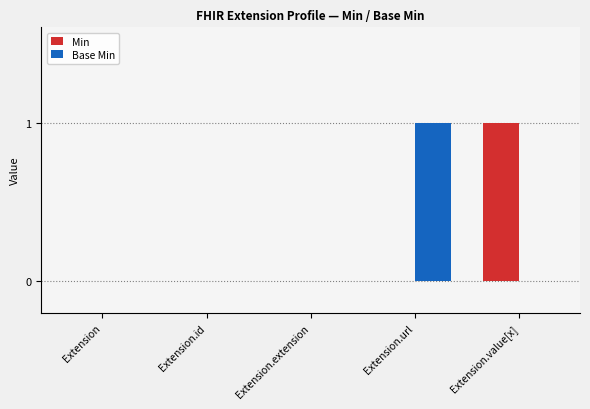

How many groups of bars are there?

5